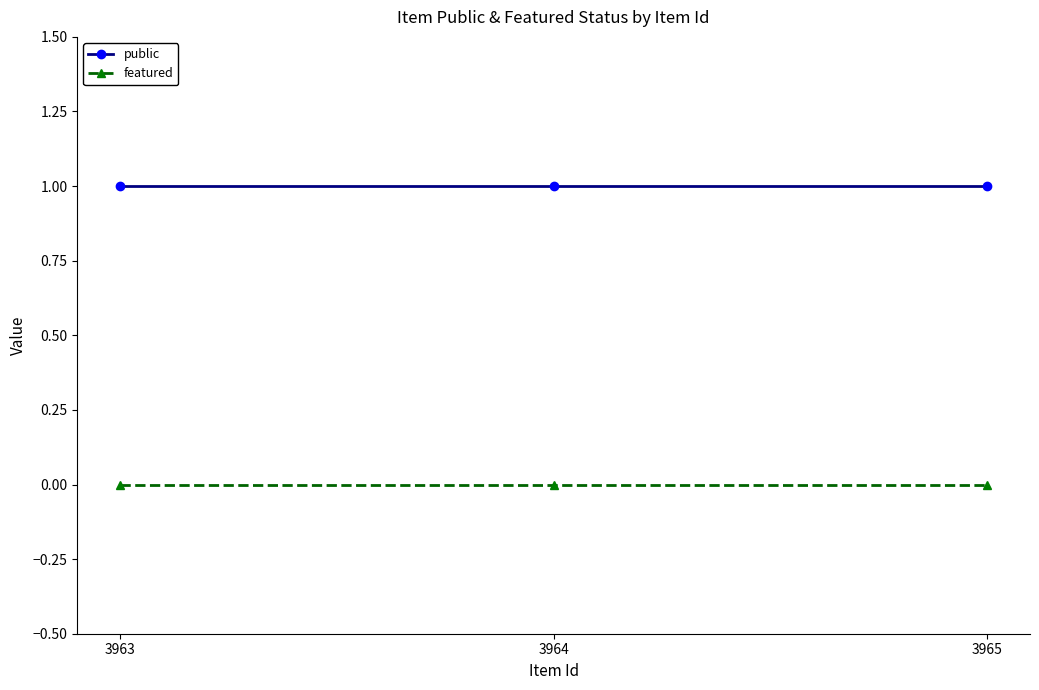

Is it true that featured equals 0 at 3965?

True